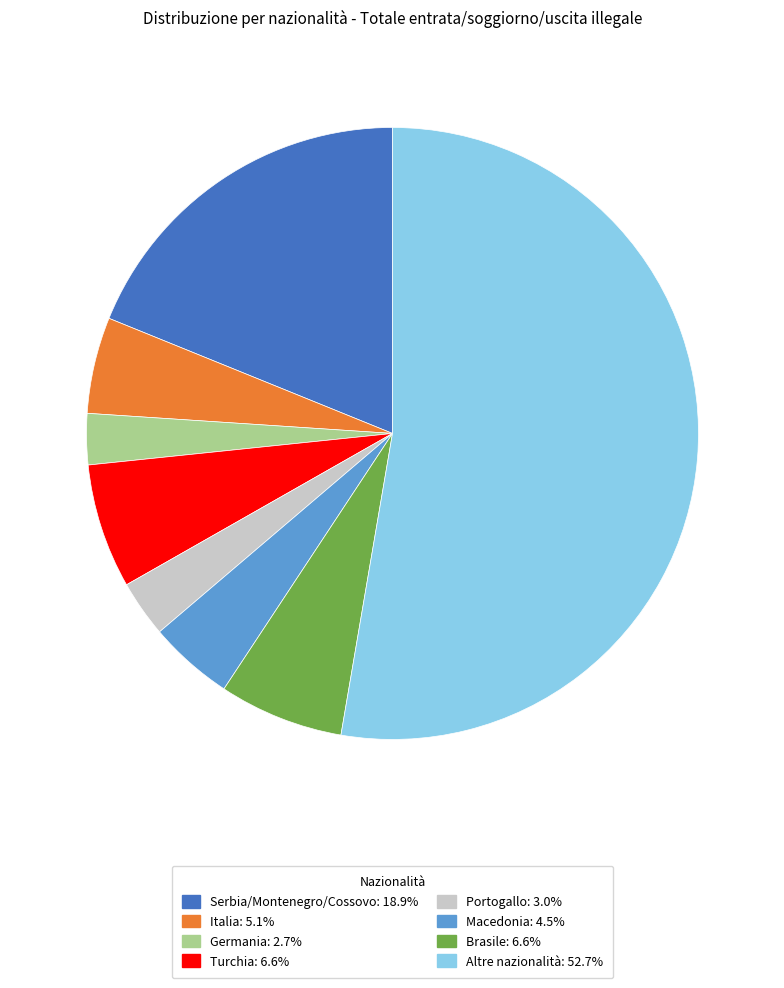

Is it true that Italia is 5% of the pie?

True